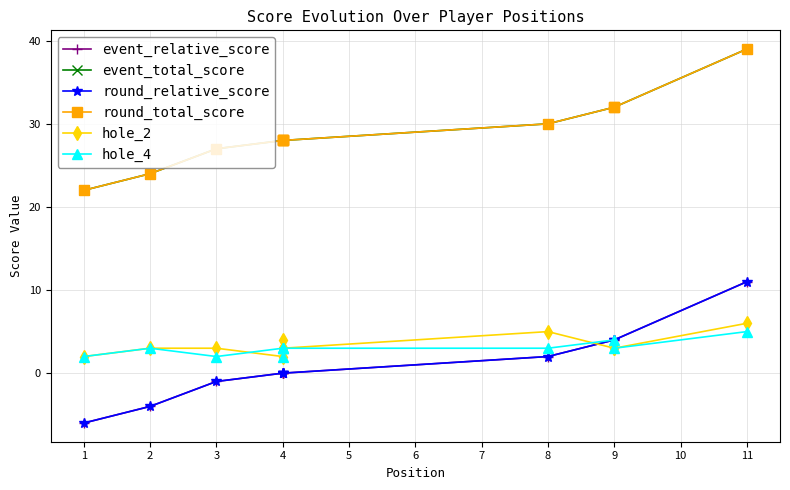

What is the approximate value of round_total_score at 4, to the nearest 10?

30